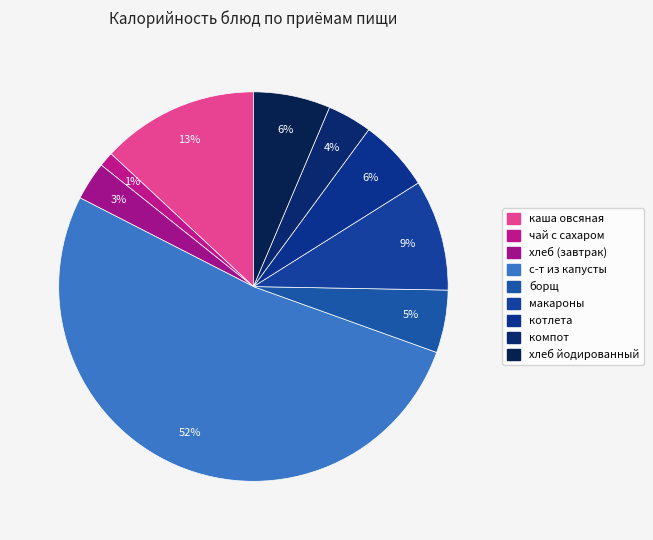

To the nearest percent, what portion does компот represent?

4%